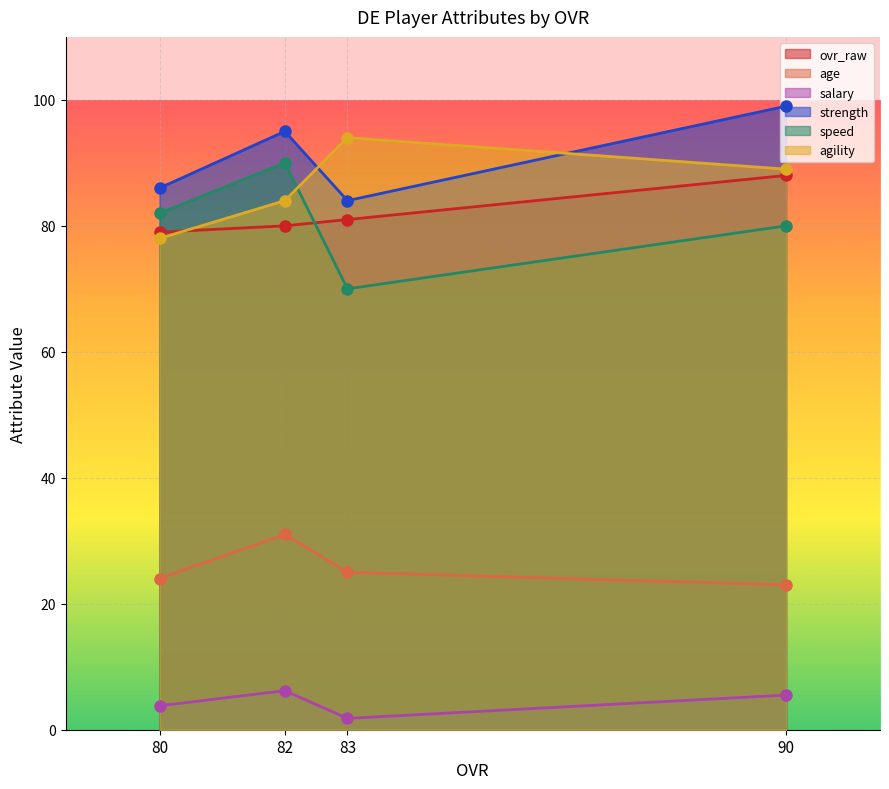

At which category is the sum across all series the highest?

82